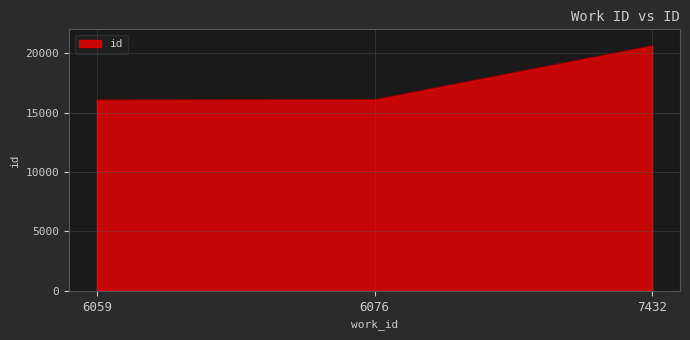

What is the sum of the values at 7432 and 6076?

36708